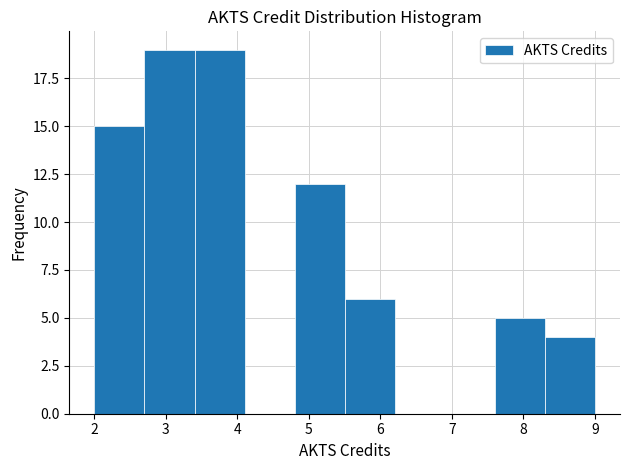

Reading left to right, transcribe this chart: for each bar, give the range it covers on the x-axis and its height. The values are not printed on the chart, so give them approximately, as read against the axis.

2.0 to 2.7: 15
2.7 to 3.4: 19
3.4 to 4.1: 19
4.1 to 4.8: 0
4.8 to 5.5: 12
5.5 to 6.2: 6
6.2 to 6.9: 0
6.9 to 7.6: 0
7.6 to 8.3: 5
8.3 to 9.0: 4